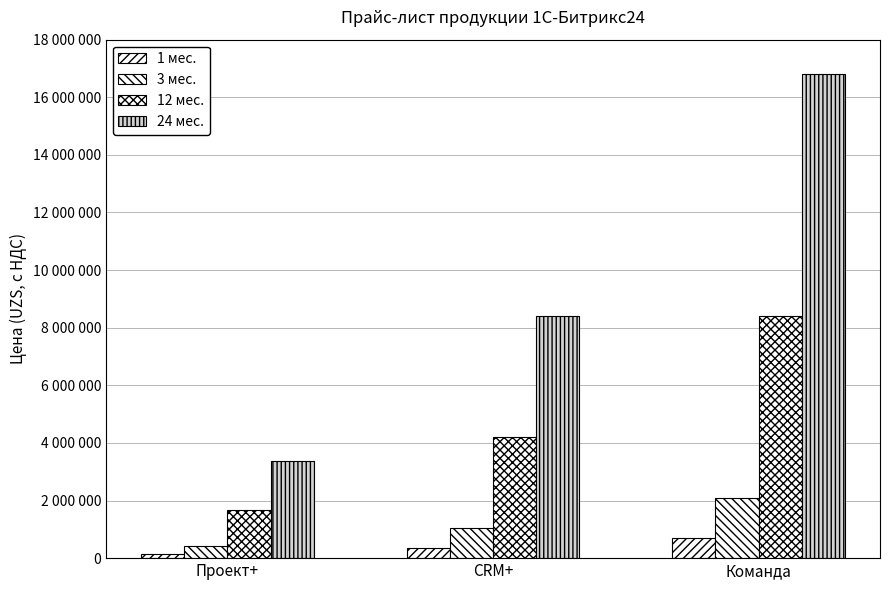

Are the bars horizontal?

No